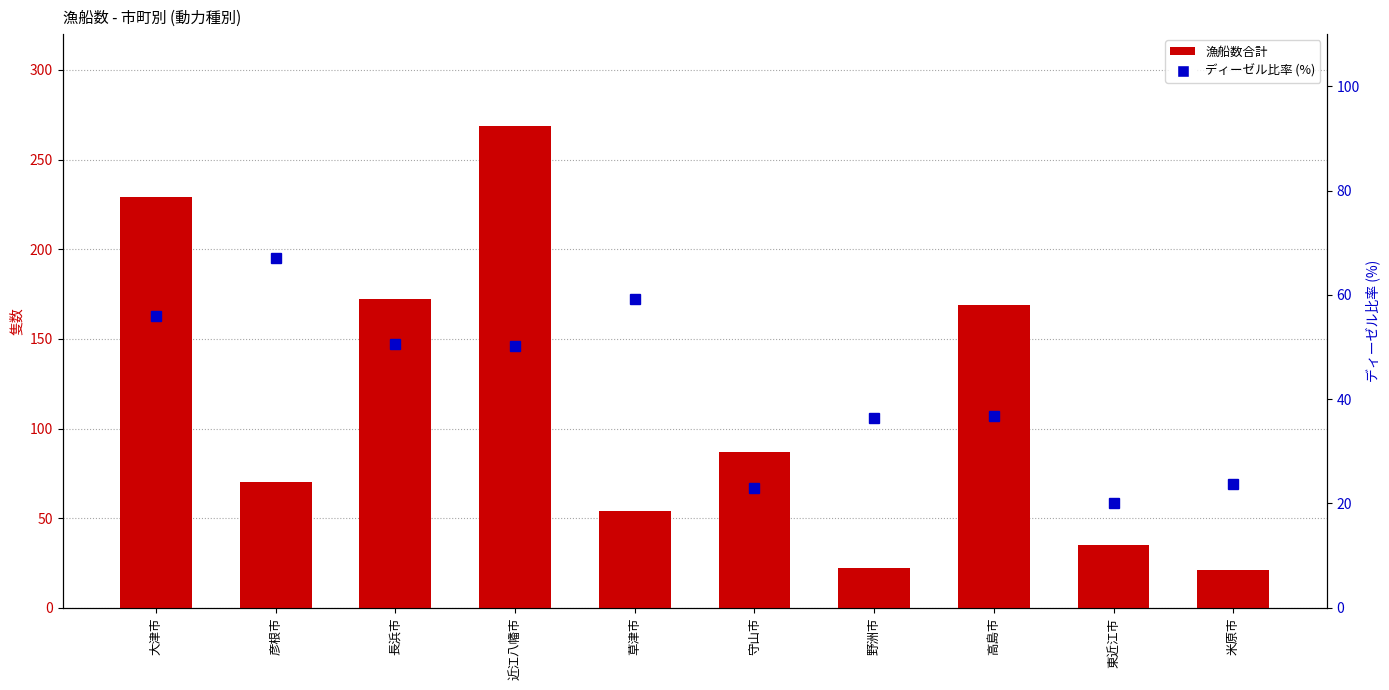

Which series has the widest spread of values?

漁船数合計